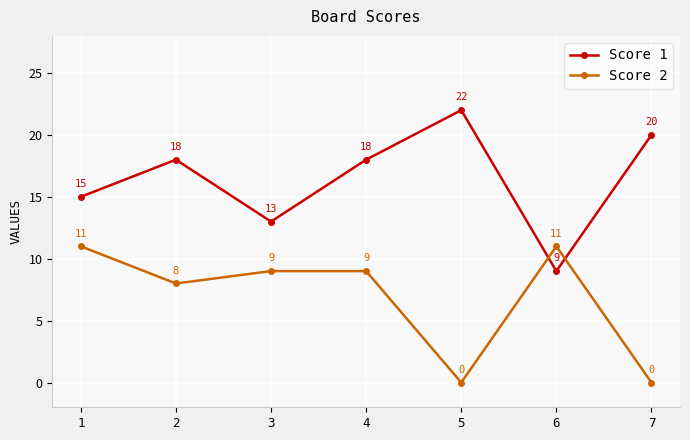

True or false: Score 2 and Score 1 intersect in this chart.

True